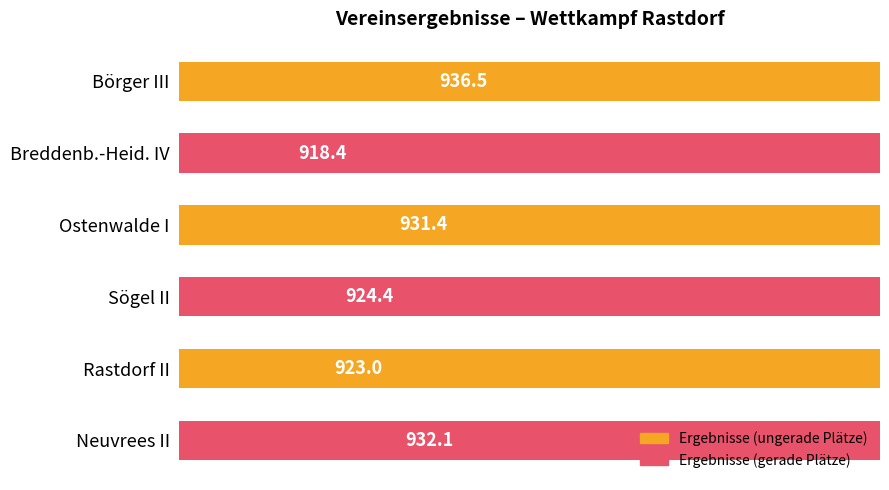

What is the greatest value displayed?

936.5